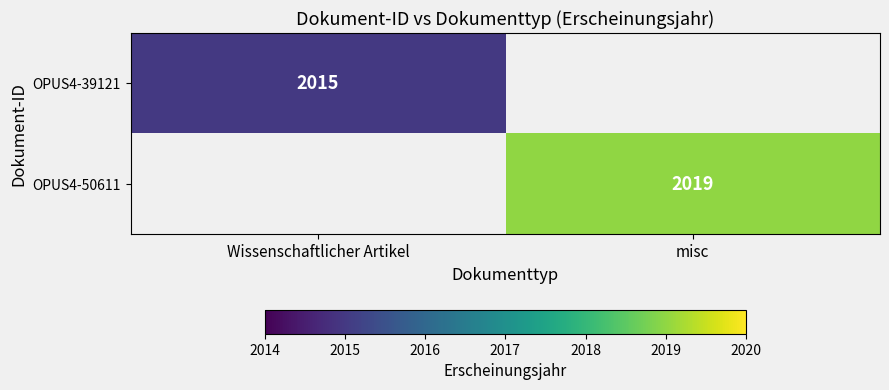

Which category has the lowest value across all series?

Wissenschaftlicher Artikel